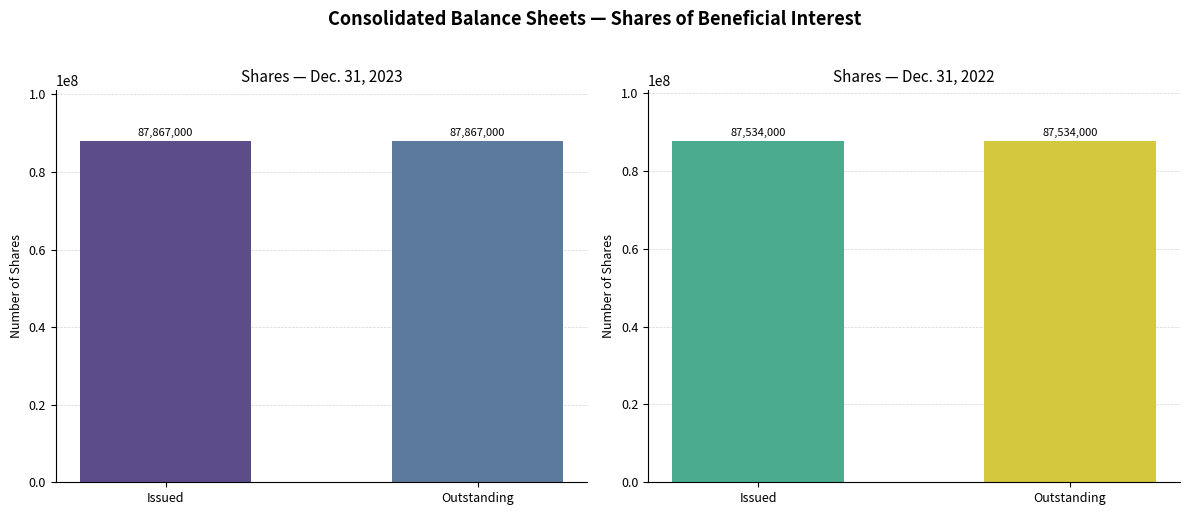

What are all the series names shown in the legend?

Dec. 31, 2023, Dec. 31, 2022